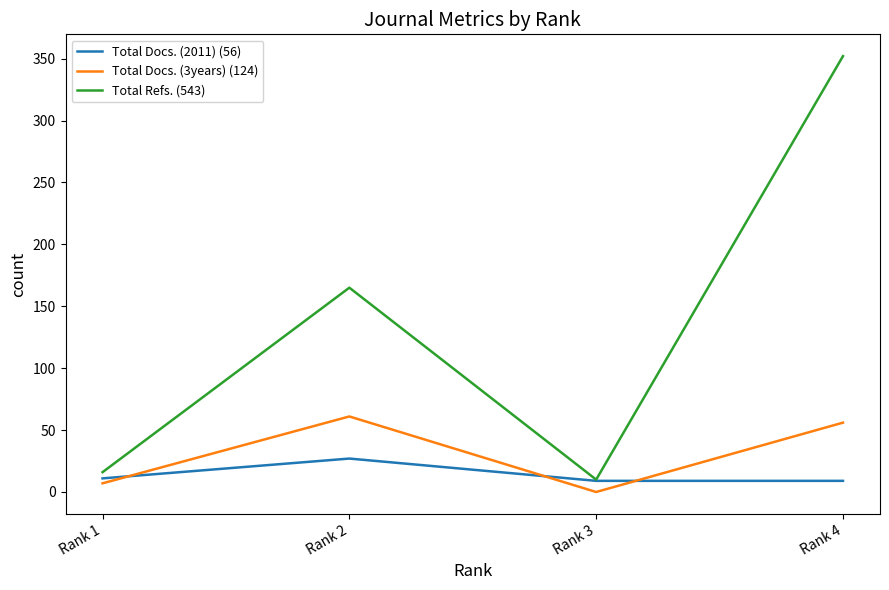

True or false: Total Docs. (2011) (56) has more than 1 interior local peaks.

False